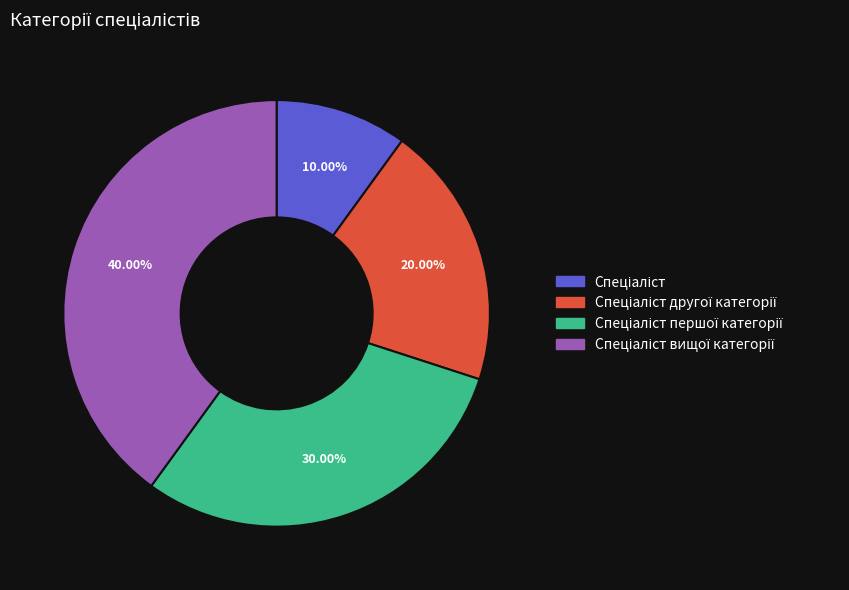

Is there a majority slice in this chart?

No